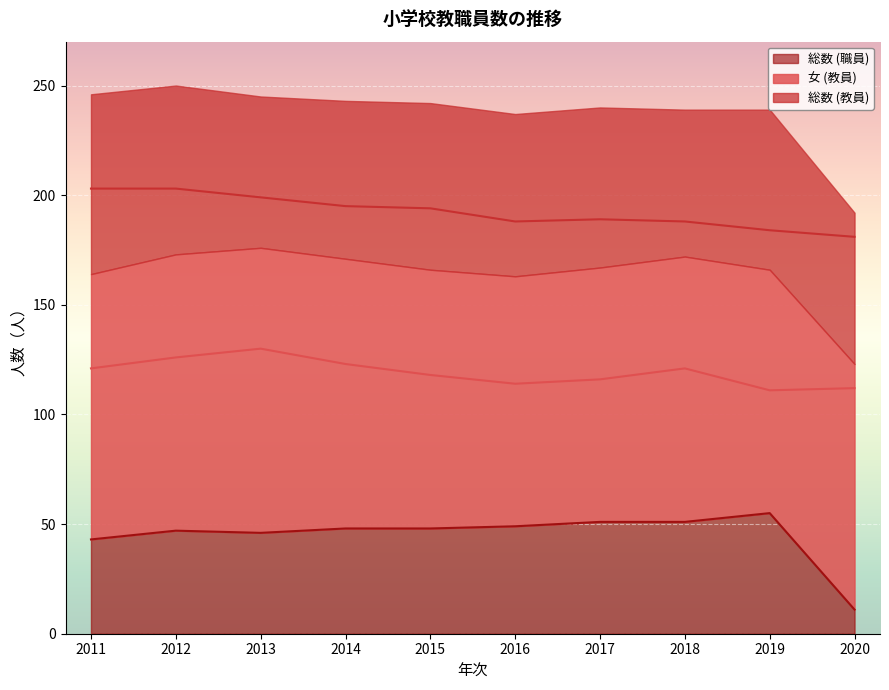

The 女 (教員) series shows 116 at 2017. True or false?

True